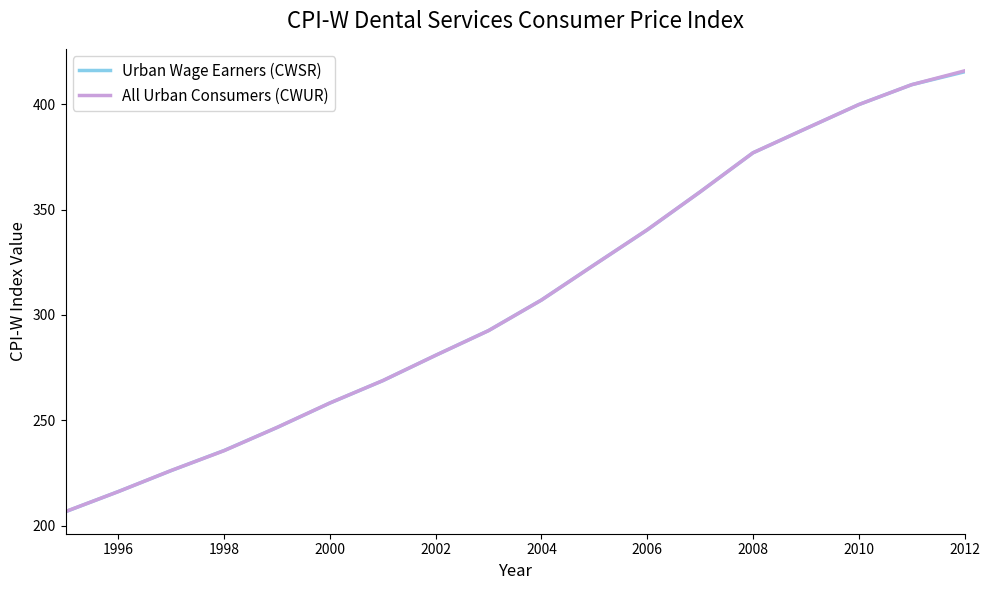

What is the average value of the All Urban Consumers (CWUR) series?

308.4